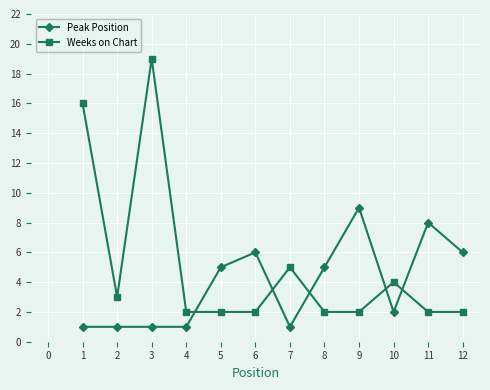

List the series in order of their peak value, lowest first.

Peak Position, Weeks on Chart